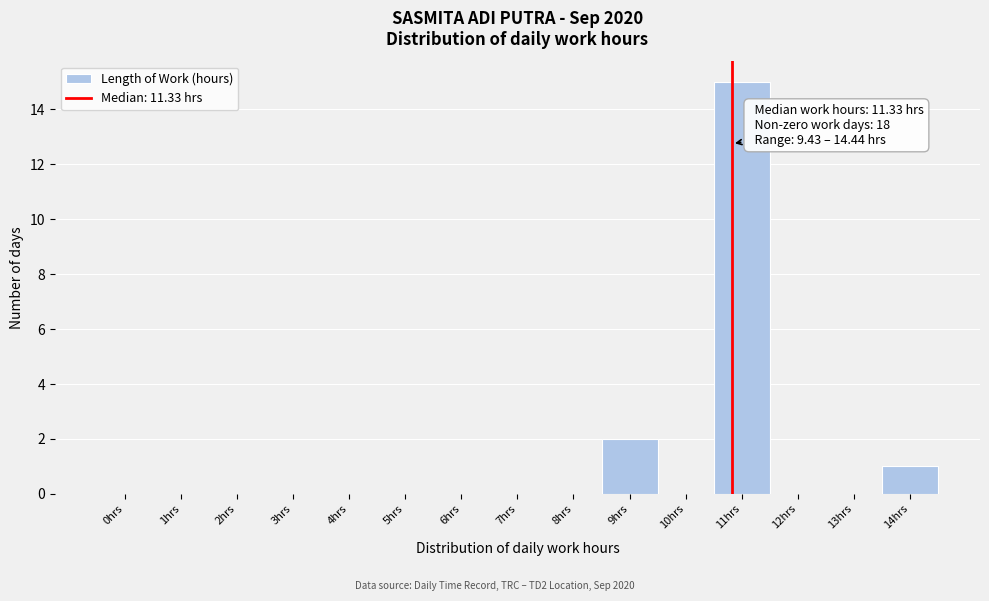

Reading left to right, list all the values displayed in this chart.

0hrs=0	1hrs=0	2hrs=0	3hrs=0	4hrs=0	5hrs=0	6hrs=0	7hrs=0	8hrs=0	9hrs=2	10hrs=0	11hrs=15	12hrs=0	13hrs=0	14hrs=1